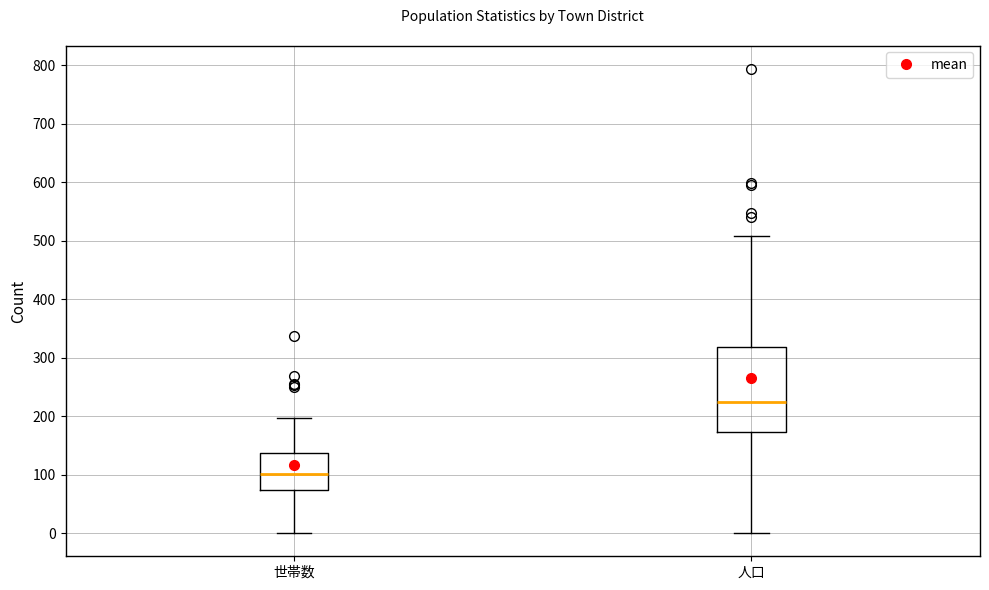

Which box has the highest median line?

人口